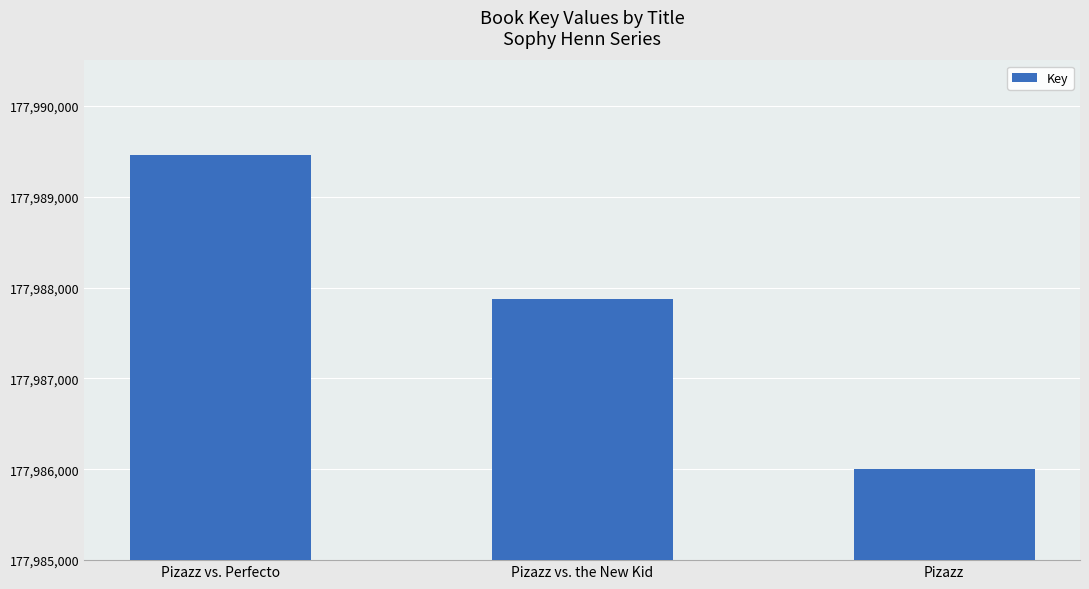

Reading left to right, what are all the values shown in this chart?

Pizazz vs. Perfecto=177989461	Pizazz vs. the New Kid=177987876	Pizazz=177986006